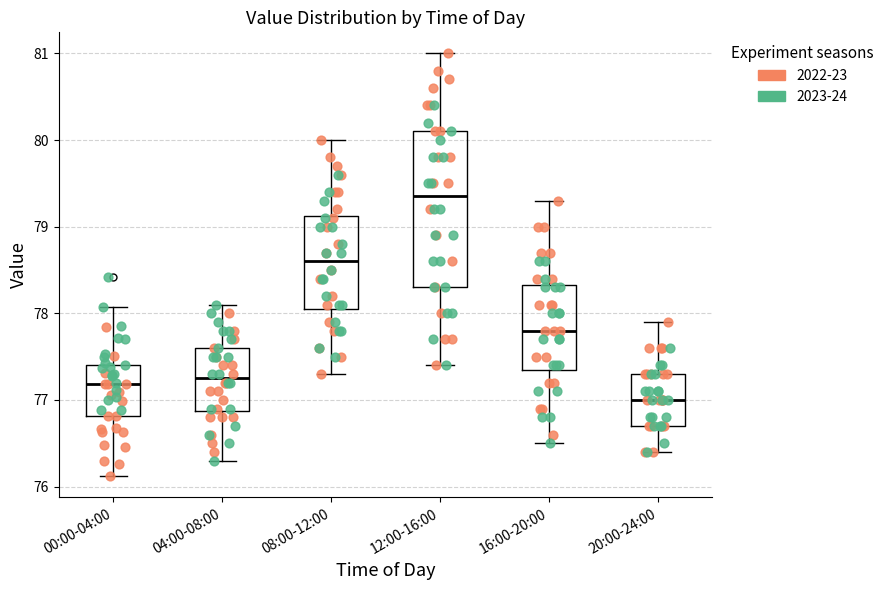

Where does the lower whisker of the box for 08:00-12:00 end on the y-axis? The values are not printed on the chart, so give them approximately, as read against the axis.

77.3